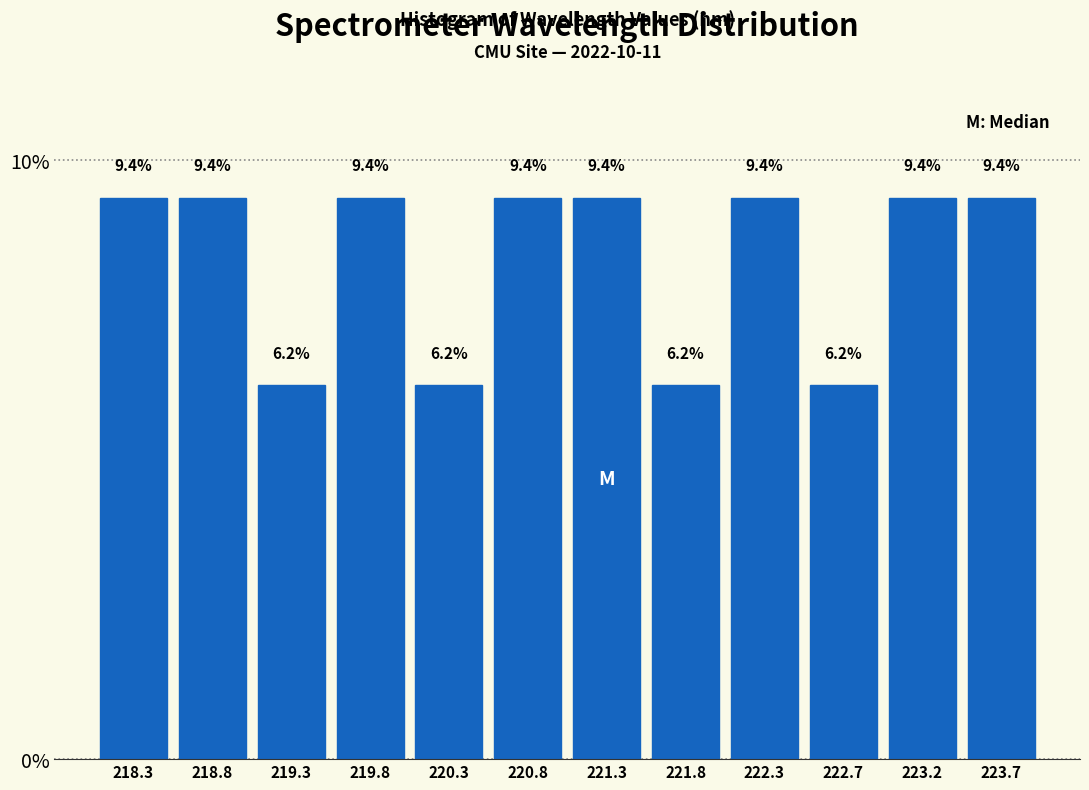

Reading left to right, list every bar in this chart as the range it spans on the x-axis followed by its height. The bar edges are not printed on the chart, so give them approximately, as read against the axis.

218.05 to 218.55: 9.4
218.55 to 219.05: 9.4
219.05 to 219.55: 6.2
219.55 to 220.05: 9.4
220.05 to 220.55: 6.2
220.55 to 221.00: 9.4
221.00 to 221.50: 9.4
221.50 to 222.00: 6.2
222.00 to 222.50: 9.4
222.50 to 223.00: 6.2
223.00 to 223.50: 9.4
223.50 to 224.00: 9.4